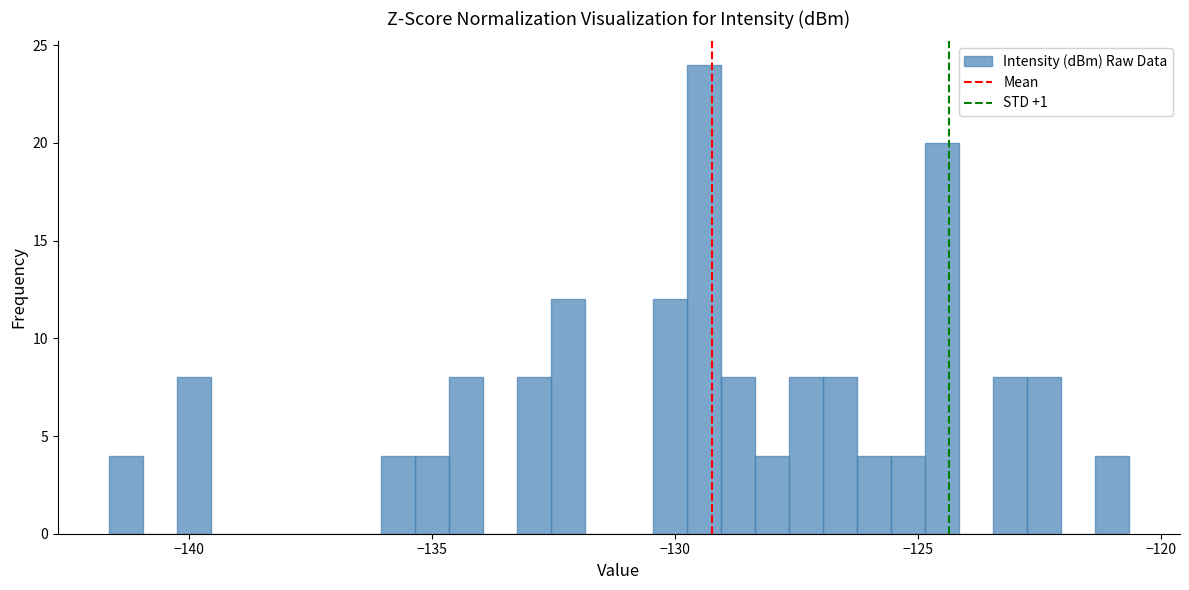

Around what value on the x-axis is the tallest bar? Give the approximate position of its centre, as read against the axis.

-129.5